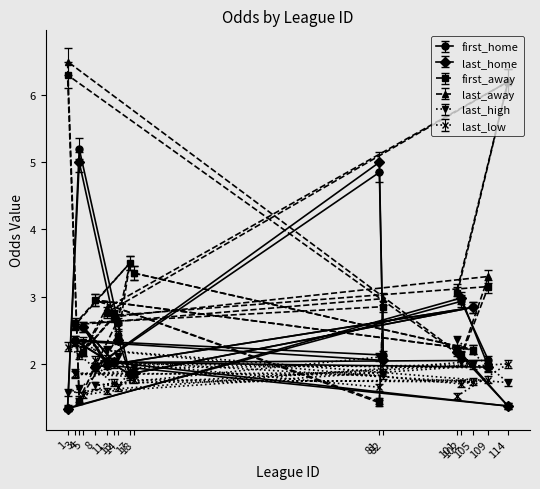

Where do last_home and last_high first cross each other?

11 and 5